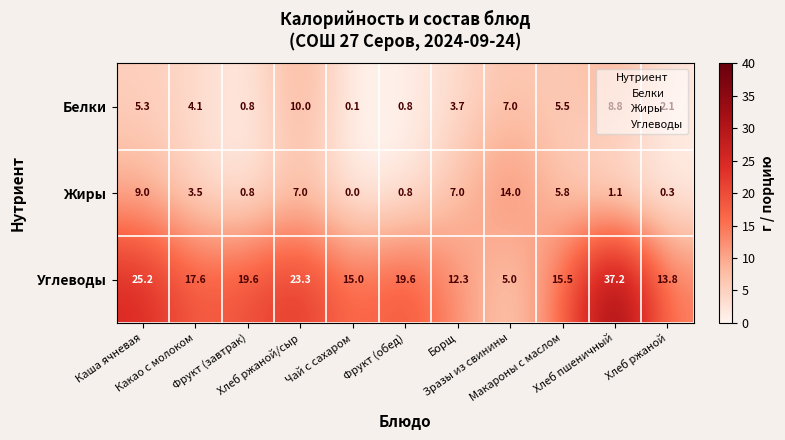

Which series has the widest spread of values?

Углеводы